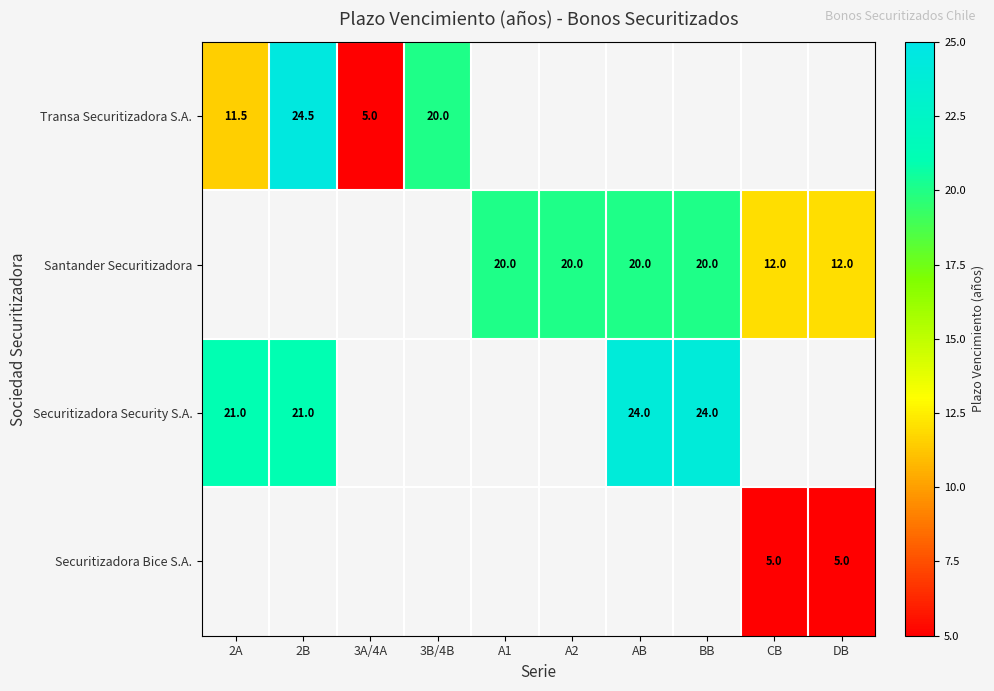

How many categories are shown in the chart?

10